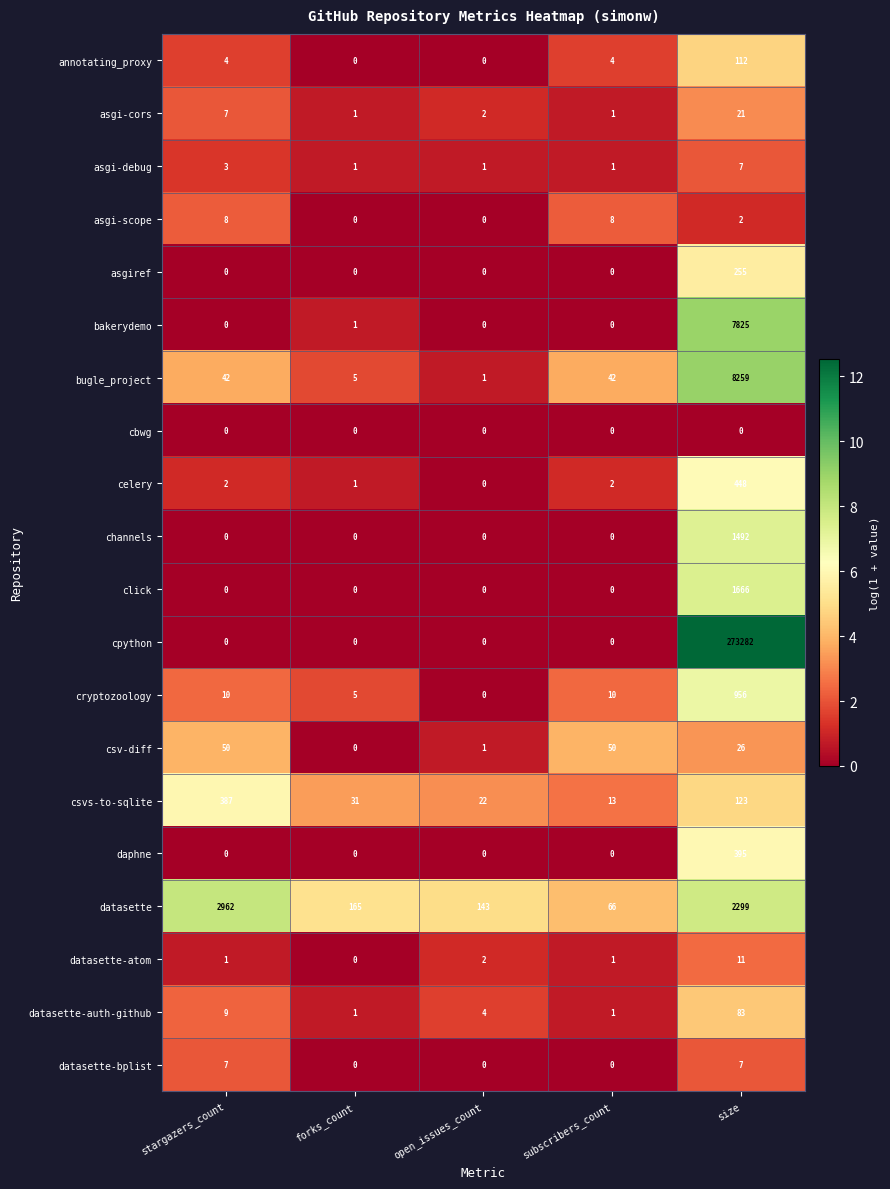

What is the sum of all datasette-bplist values?

14